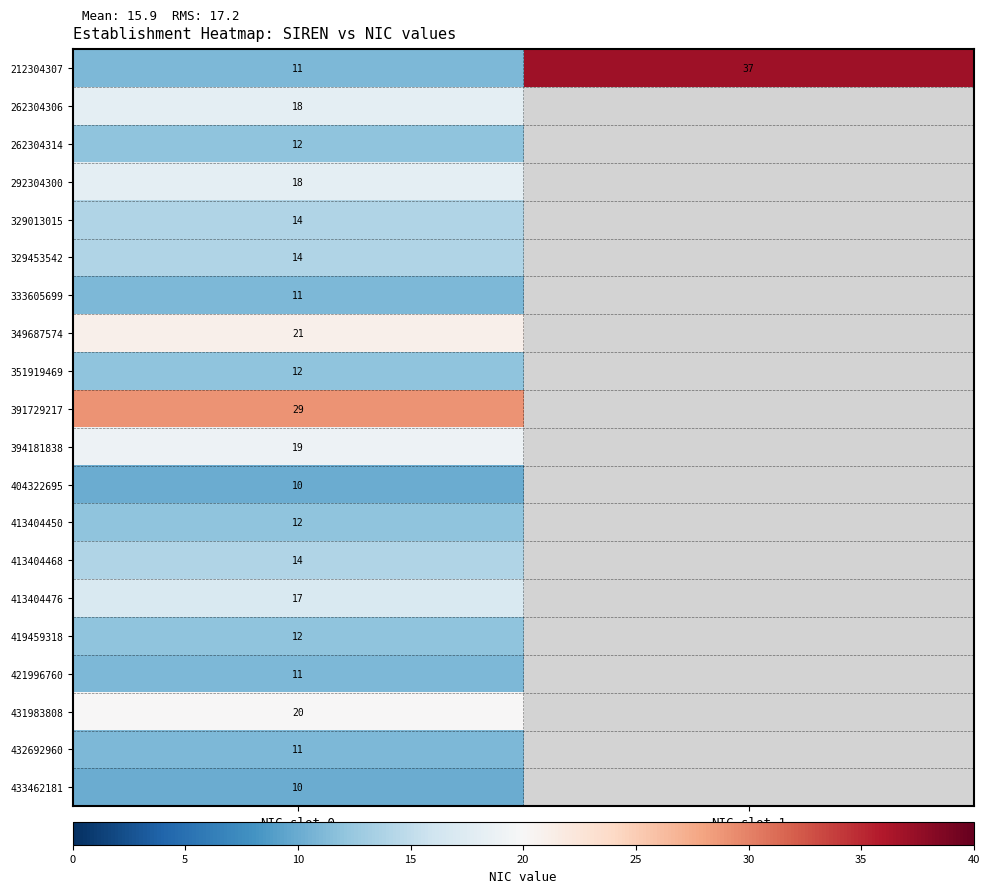

What is the total value across all series at NIC-slot-0?

296